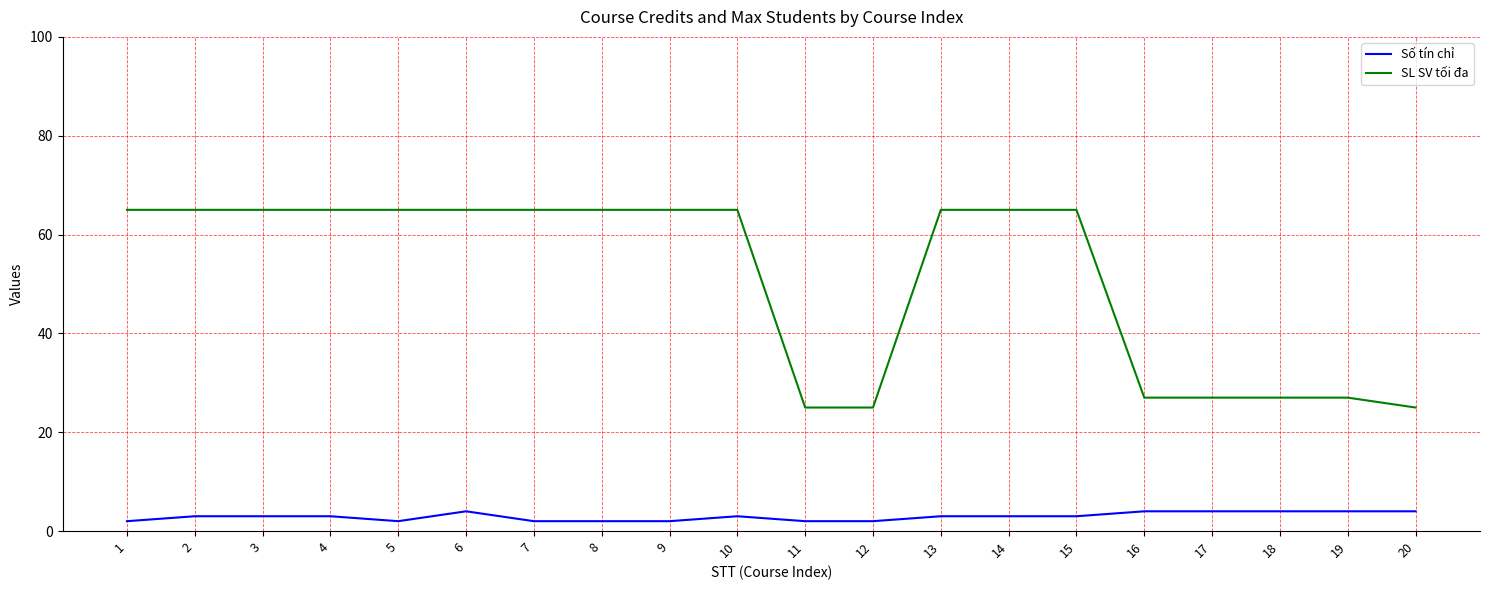

The SL SV tối đa series shows 65 at 3. True or false?

True